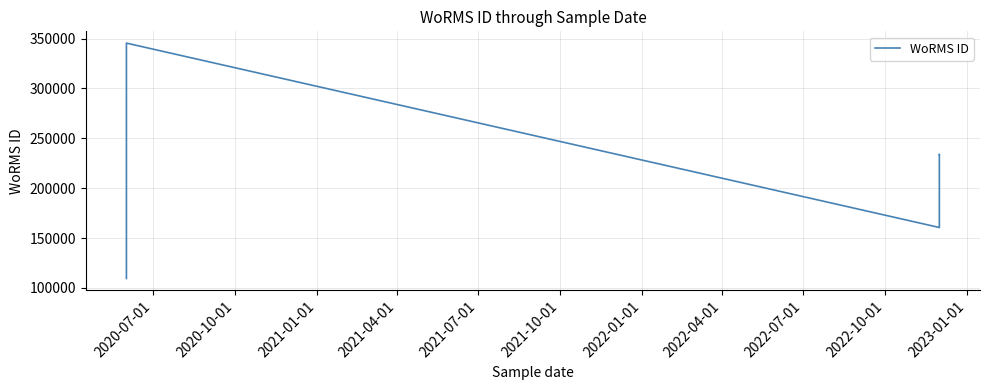

What is the difference between the maximum and second lowest values?

236058